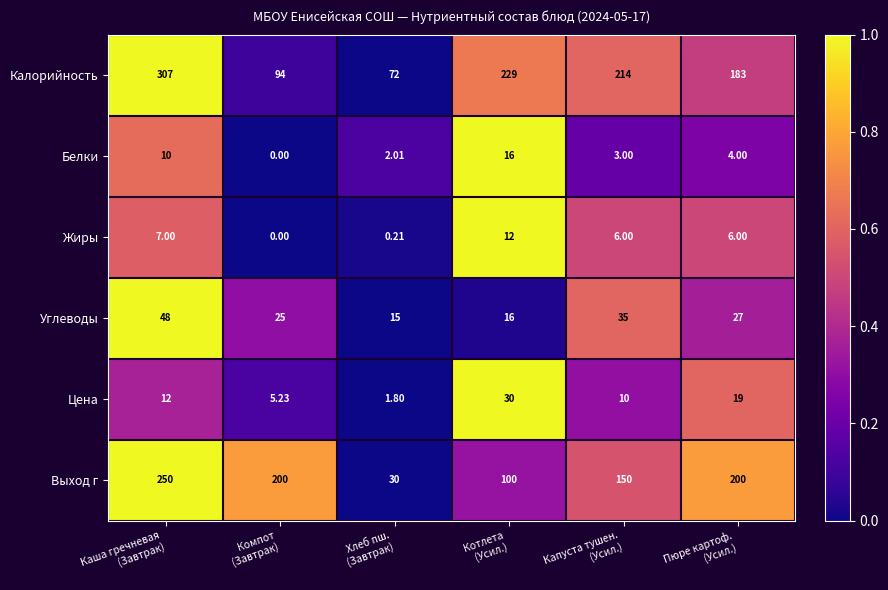

How many series are shown in this chart?

6